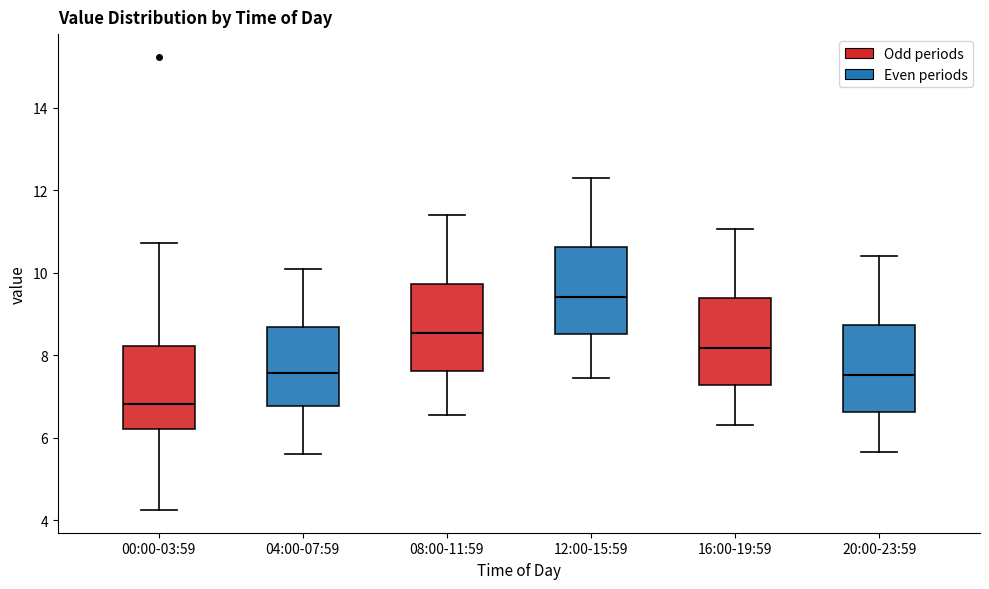

Reading left to right, transcribe this box plot: for each box, give where its median line is, the range the box spans, and where its two whiskers end, as read against the y-axis. The values are not printed on the chart, so give them approximately, as read against the axis.

00:00-03:59: median 6.8, box 6.2 to 8.2, whiskers 4.2 to 10.8
04:00-07:59: median 7.6, box 6.8 to 8.6, whiskers 5.6 to 10.2
08:00-11:59: median 8.6, box 7.6 to 9.8, whiskers 6.6 to 11.4
12:00-15:59: median 9.4, box 8.6 to 10.6, whiskers 7.4 to 12.4
16:00-19:59: median 8.2, box 7.2 to 9.4, whiskers 6.4 to 11.0
20:00-23:59: median 7.6, box 6.6 to 8.8, whiskers 5.6 to 10.4